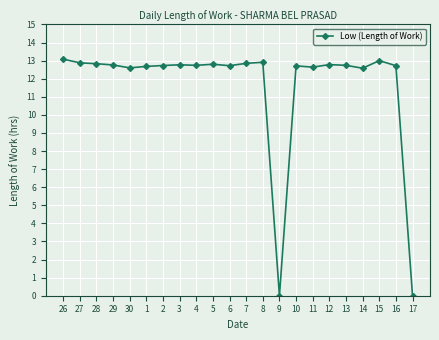

Read the value at 13.

12.7